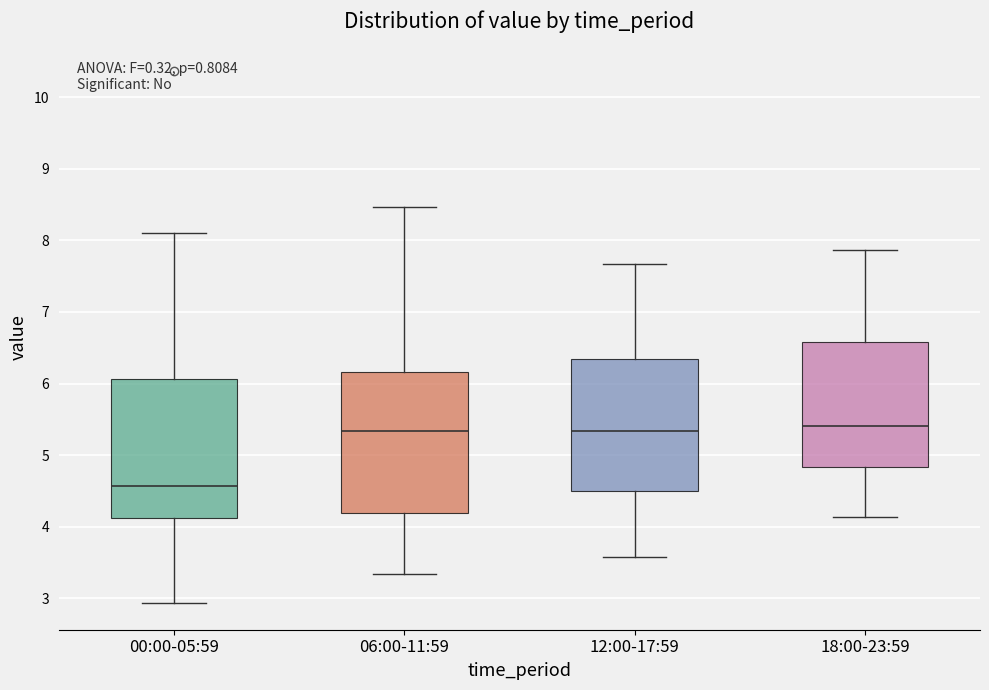

Which box's median line is the lowest?

00:00-05:59